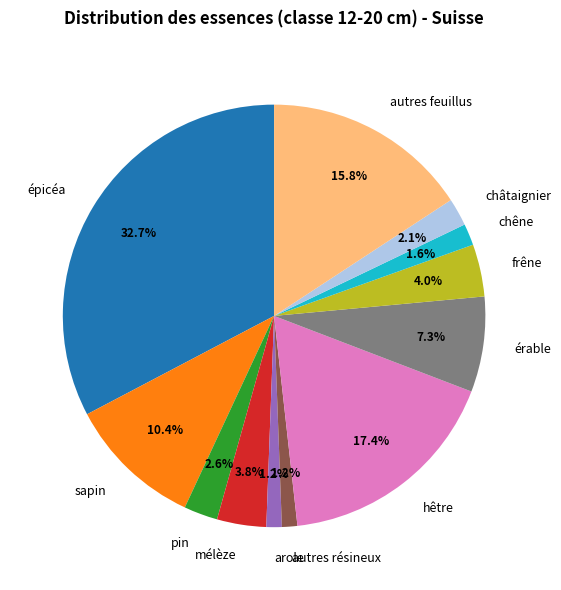

Count the number of slices in the pie.

12